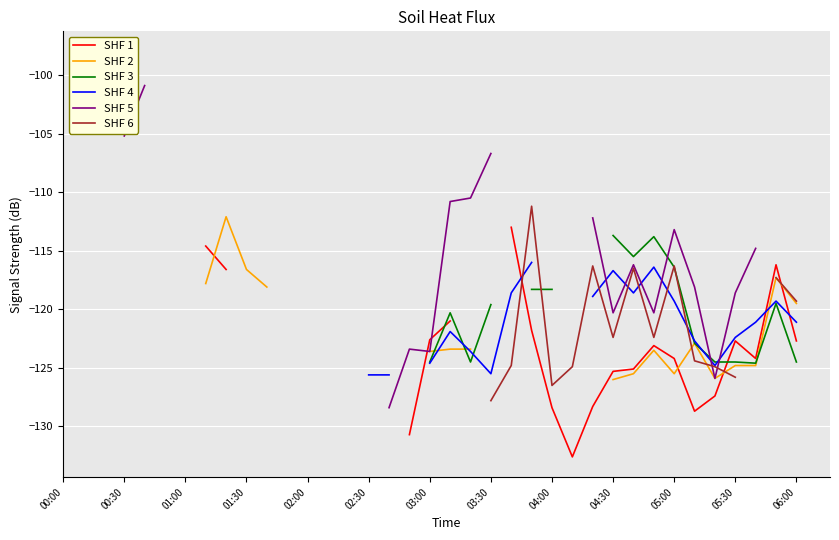

How many interior local valleys does the SHF 1 series have?

3